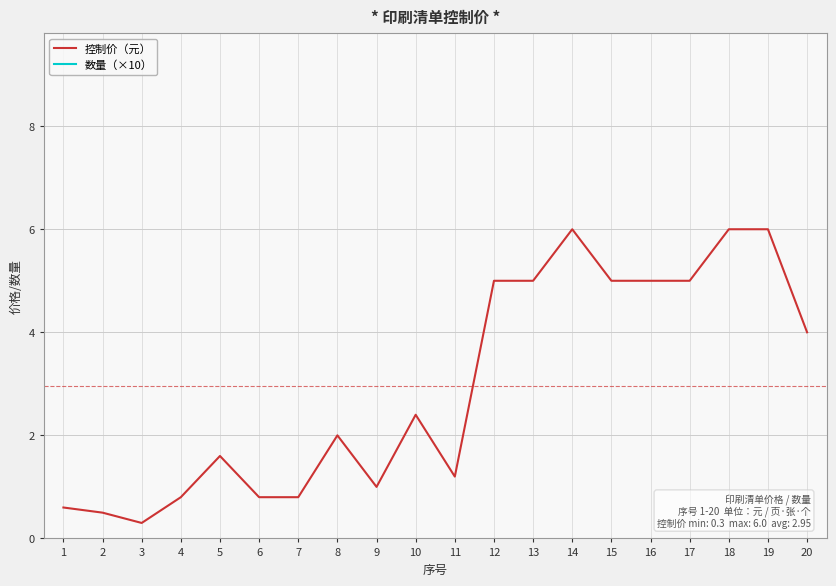

How many interior local valleys does the 控制价（元） series have?

3